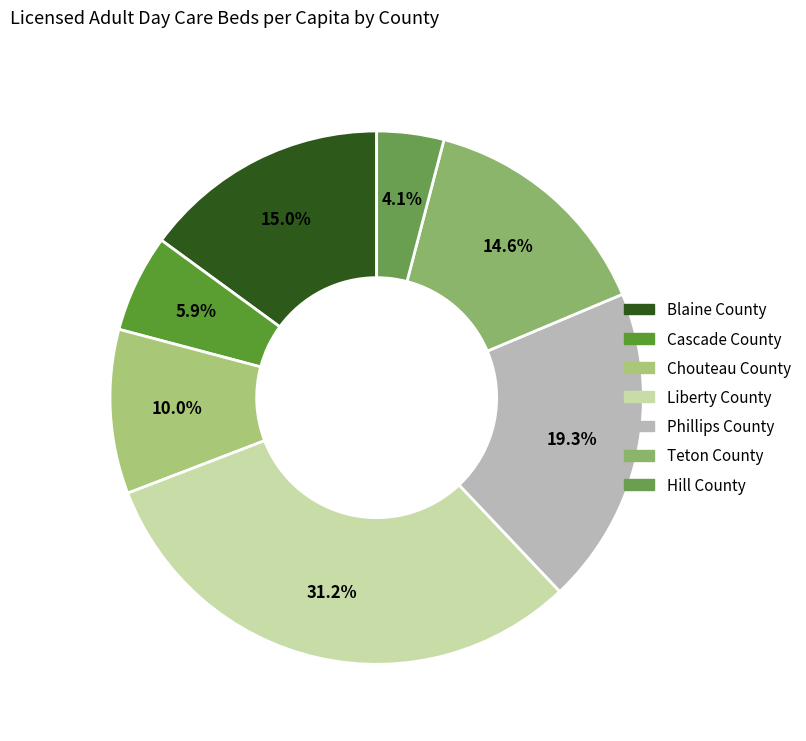

How many segments does this pie chart have?

7